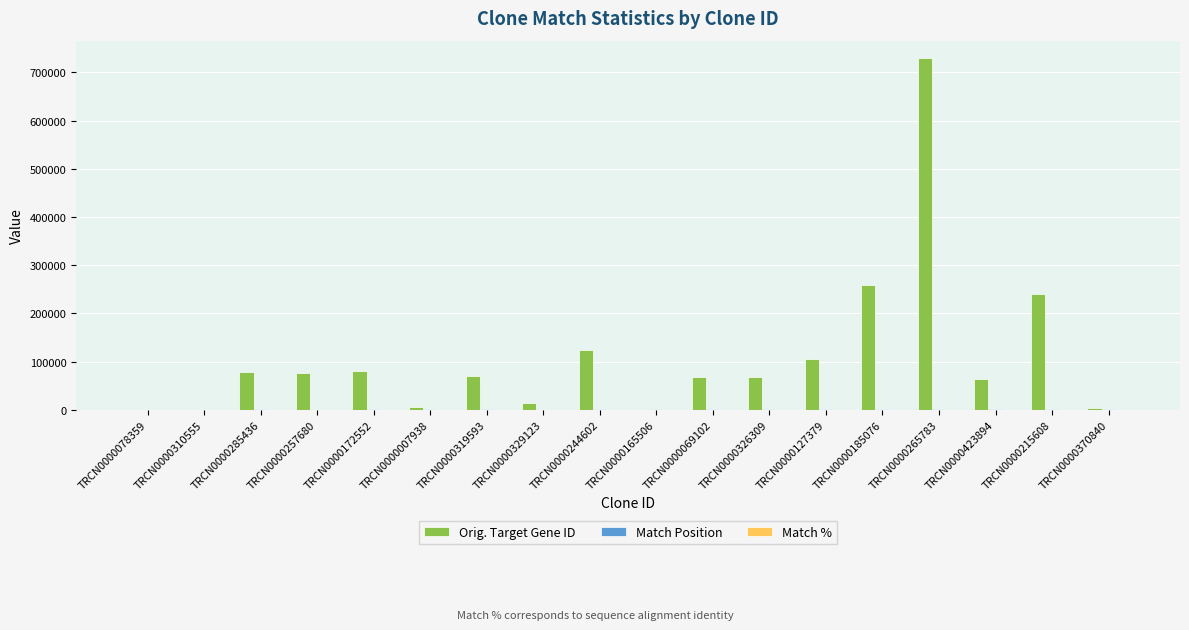

At which label is Orig. Target Gene ID closest to 364781?

TRCN0000185076